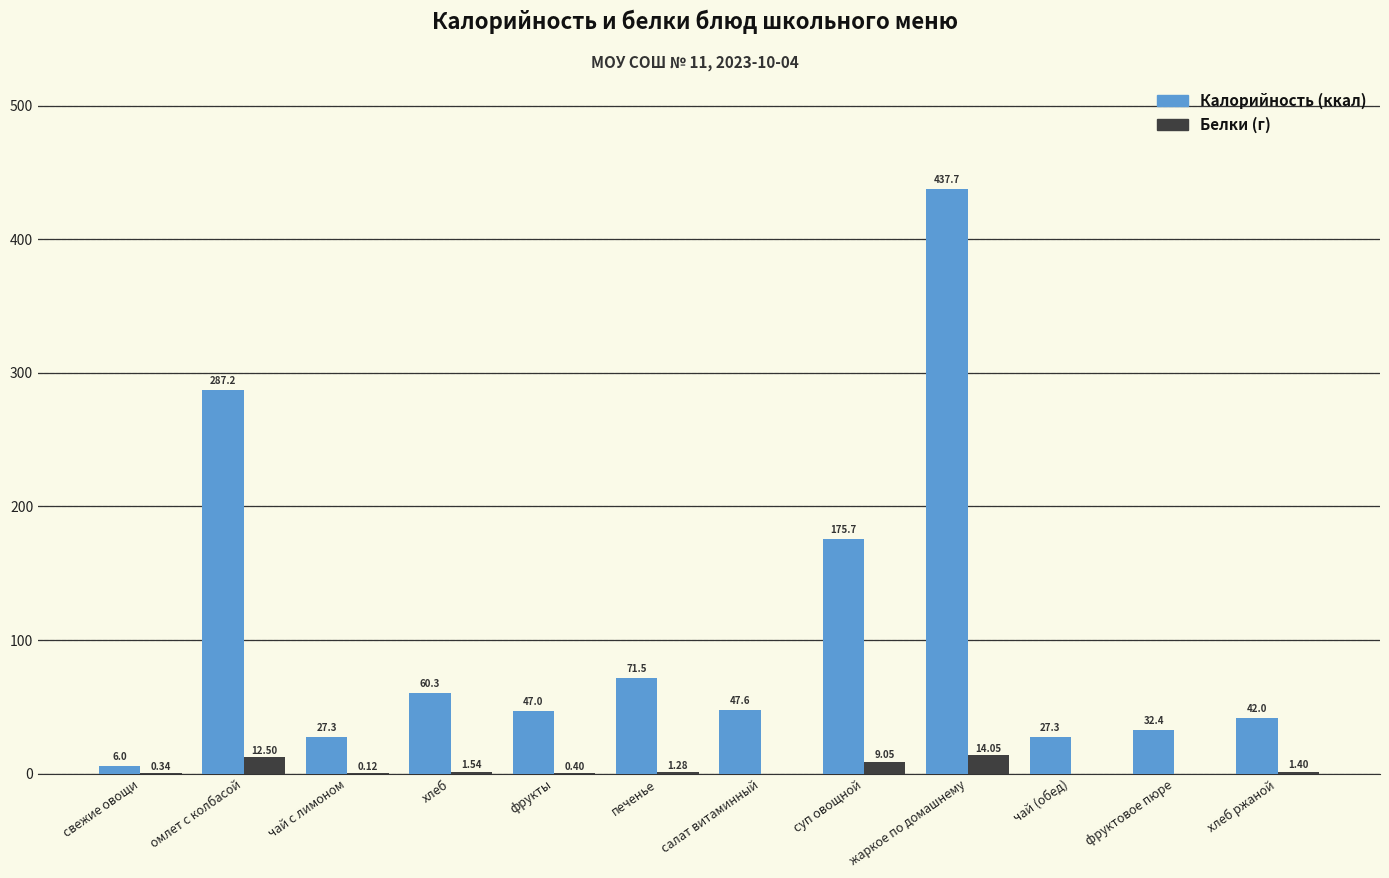

How many categories are shown in the chart?

12